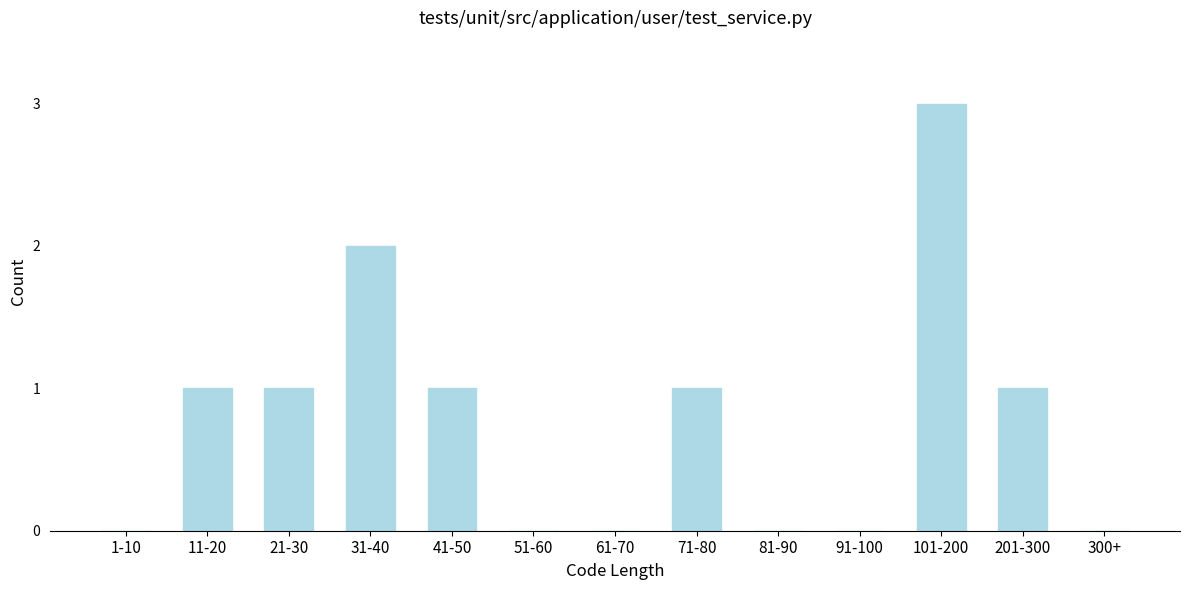

What is the greatest value displayed?

3